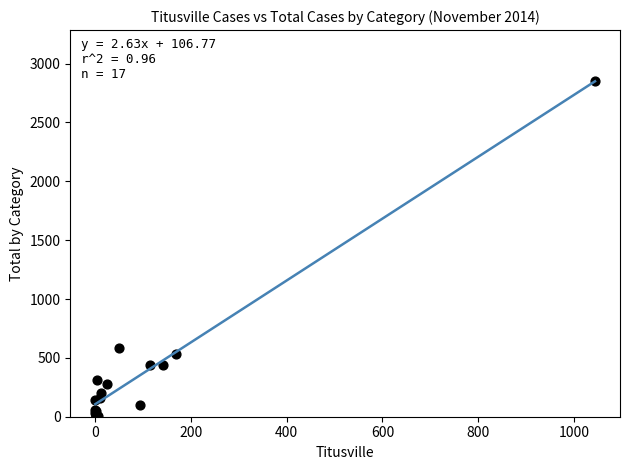

What Y value in the scatter plot is closest to 1430?

587